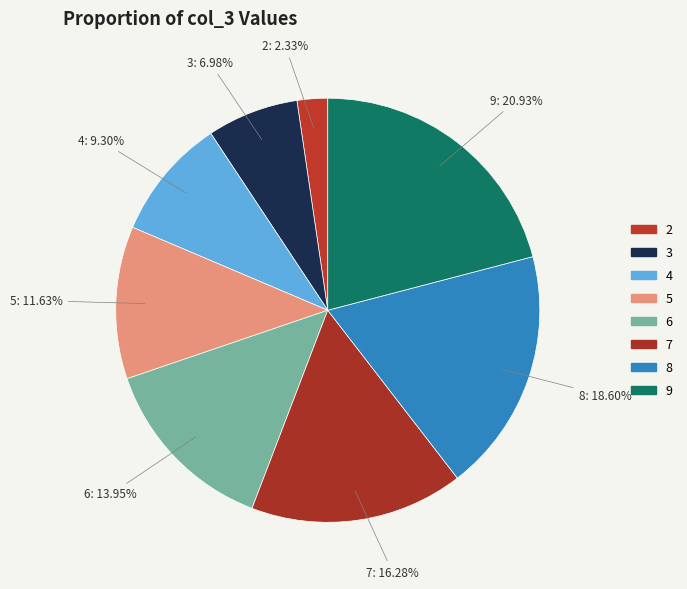

Which category has the biggest portion of the pie?

9